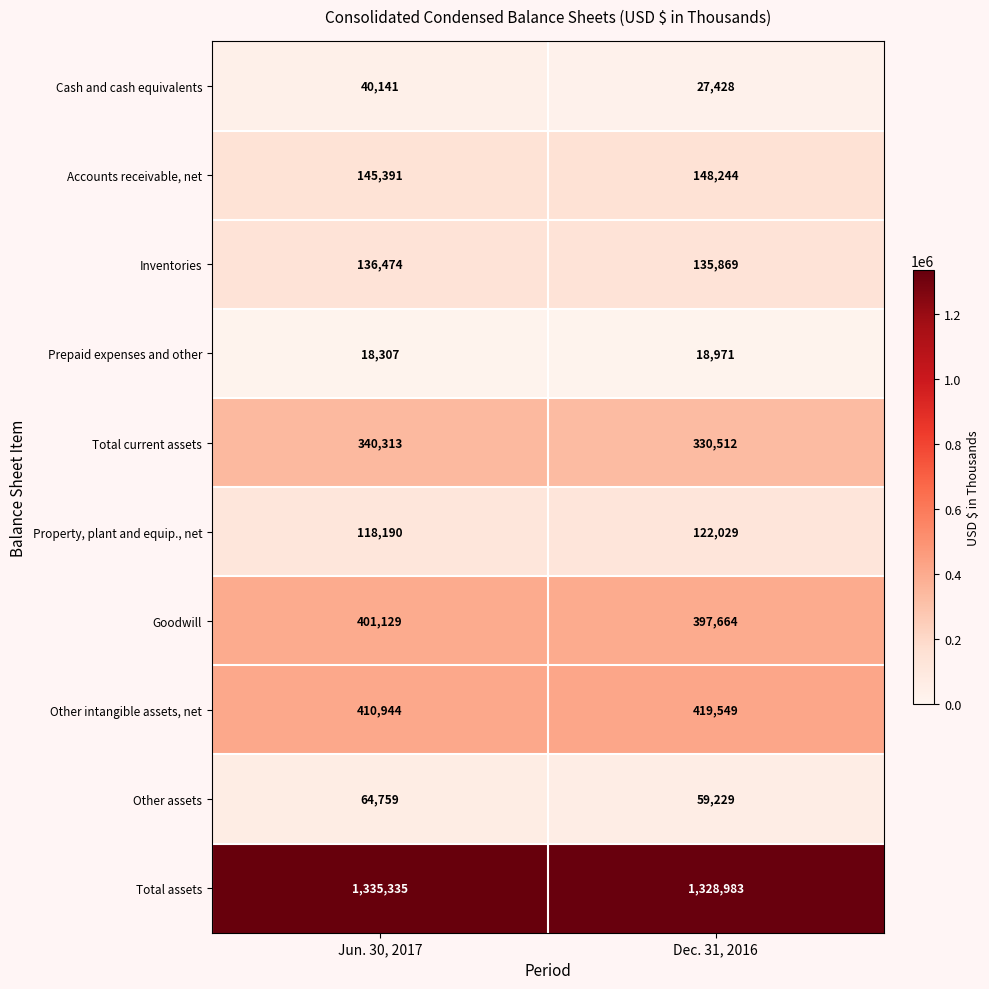

Which label corresponds to the smallest value in the chart?

Jun. 30, 2017